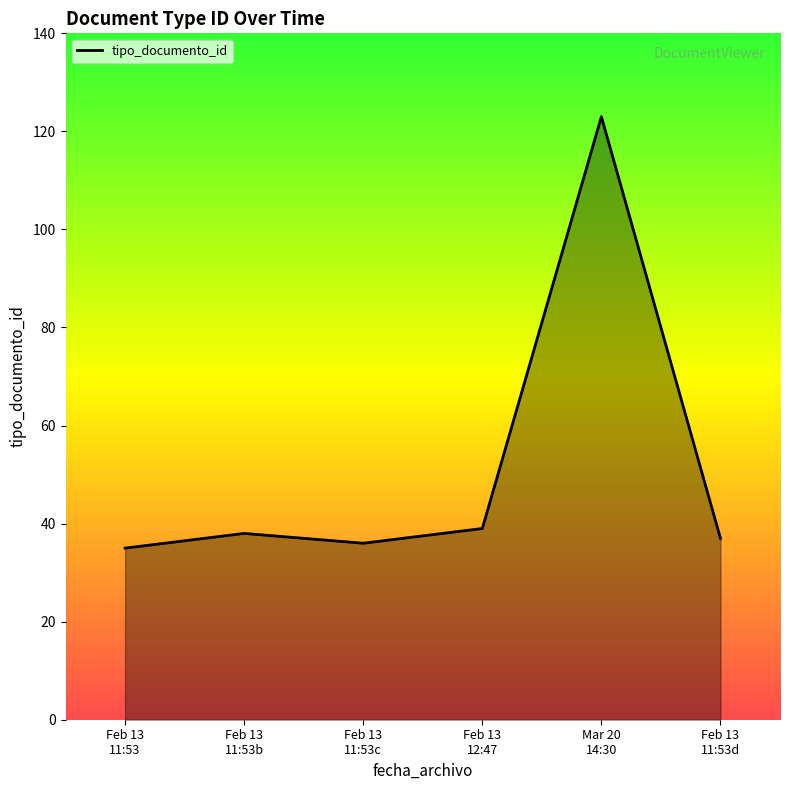

True or false: the data shows 11 at Feb 13
11:53.

False